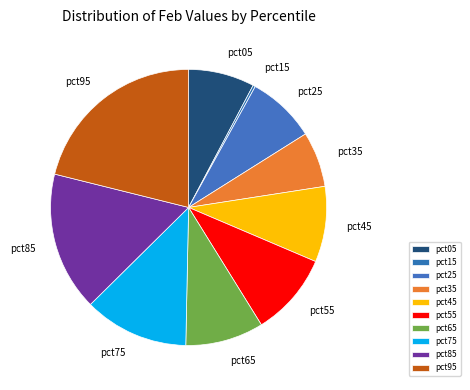

Is pct65 the majority of the pie?

No